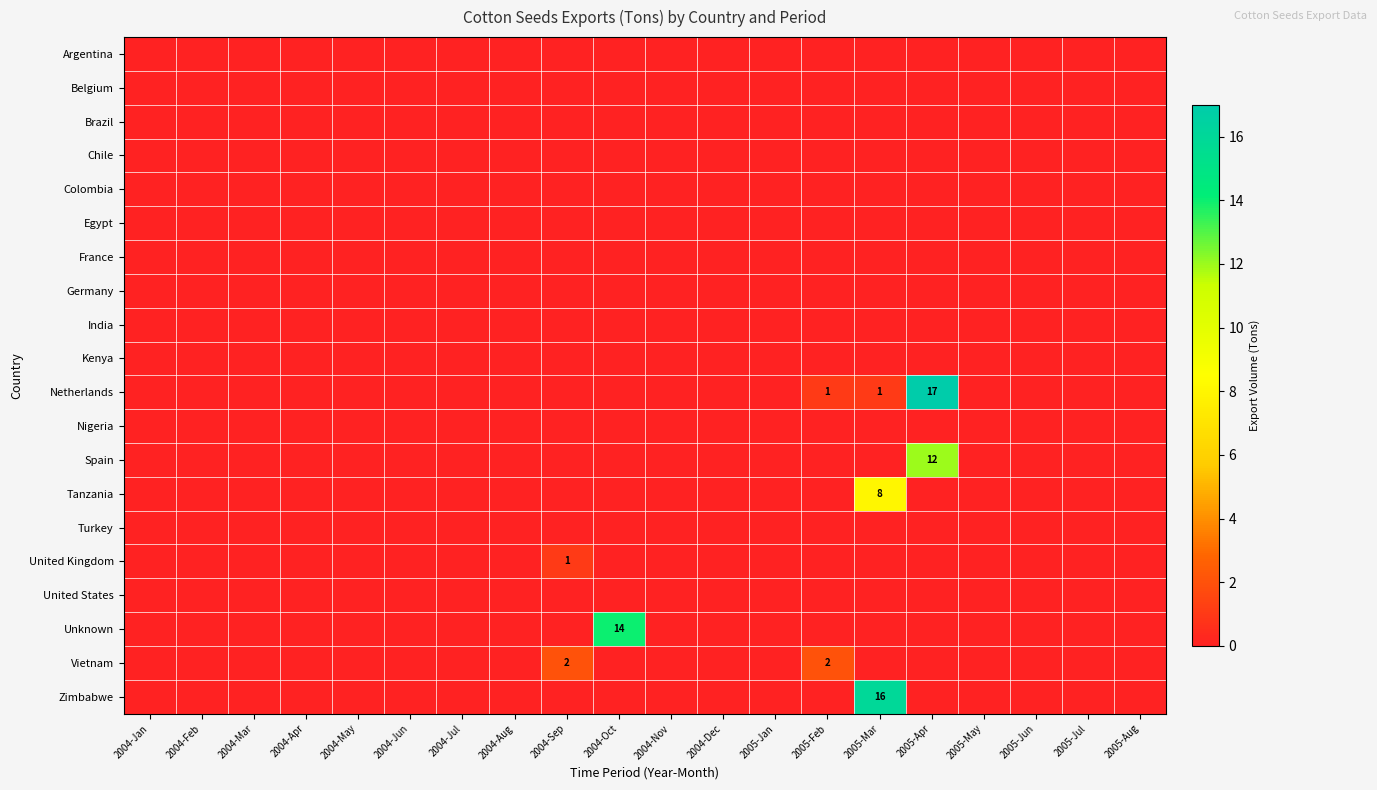

True or false: United States has a value of 0 at 2005-Feb.

True